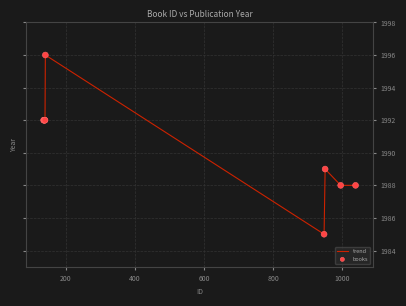

What is the greatest value displayed?

1996